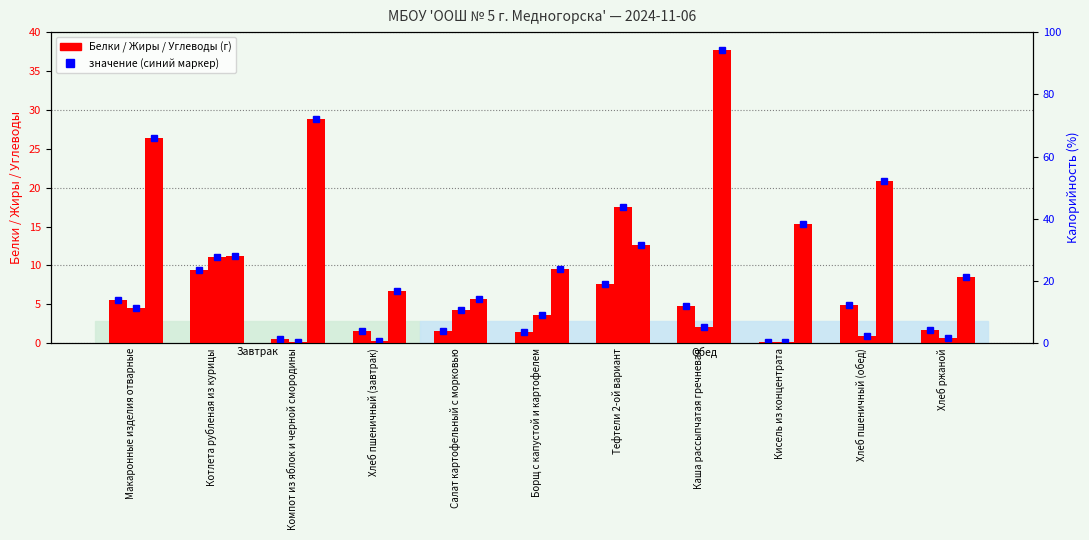

What is the spread (max minus min) of values at Тефтели 2-ой вариант?

10.0